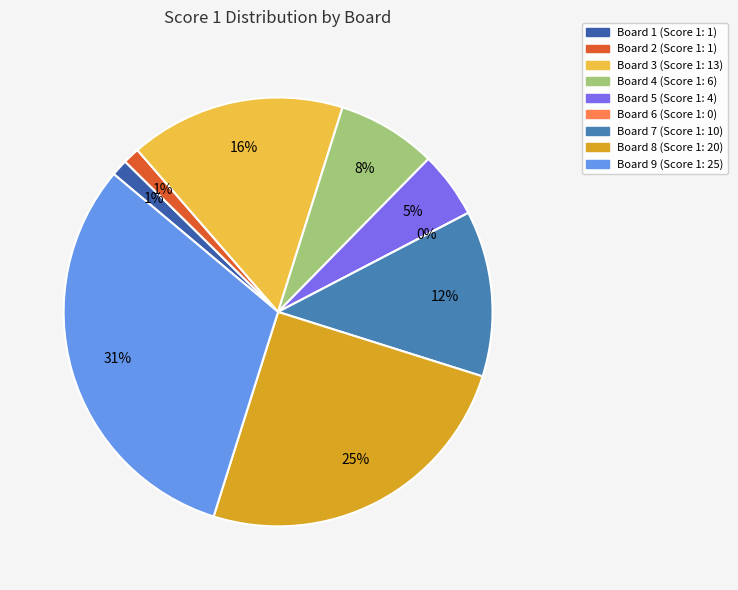

To the nearest percent, what is the combined percentage of Board 9 and Board 5?

36%